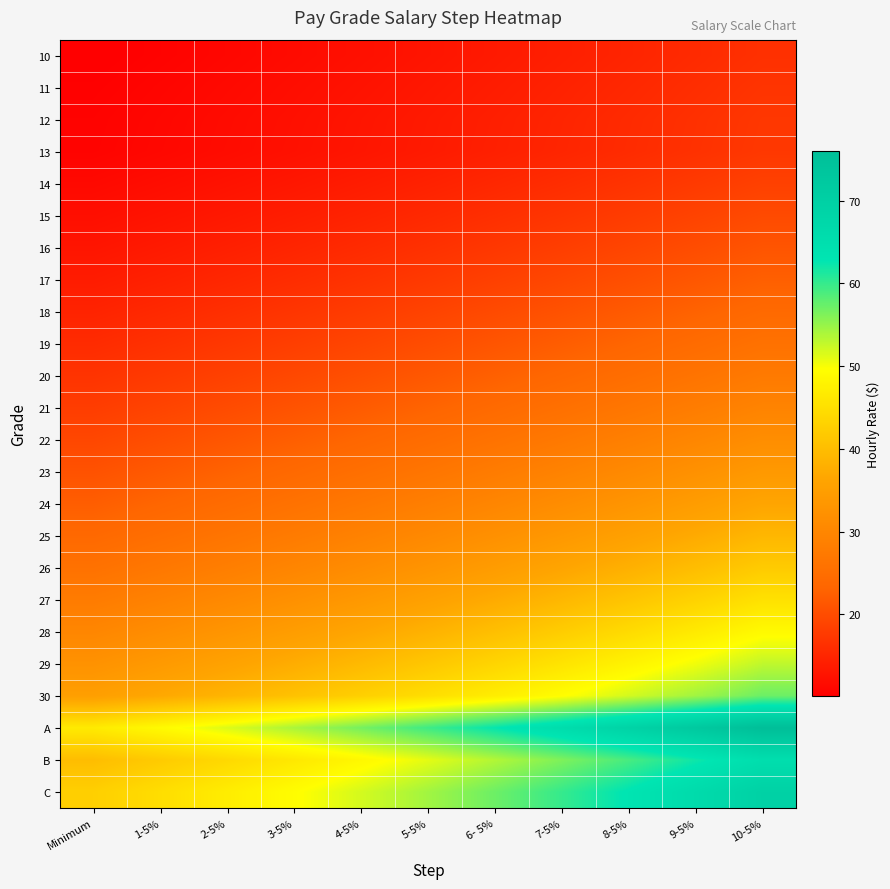

Which category has the lowest value across all series?

Minimum